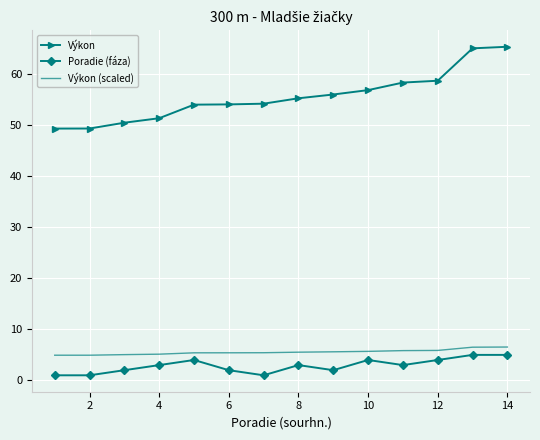

Which series has the widest spread of values?

Výkon